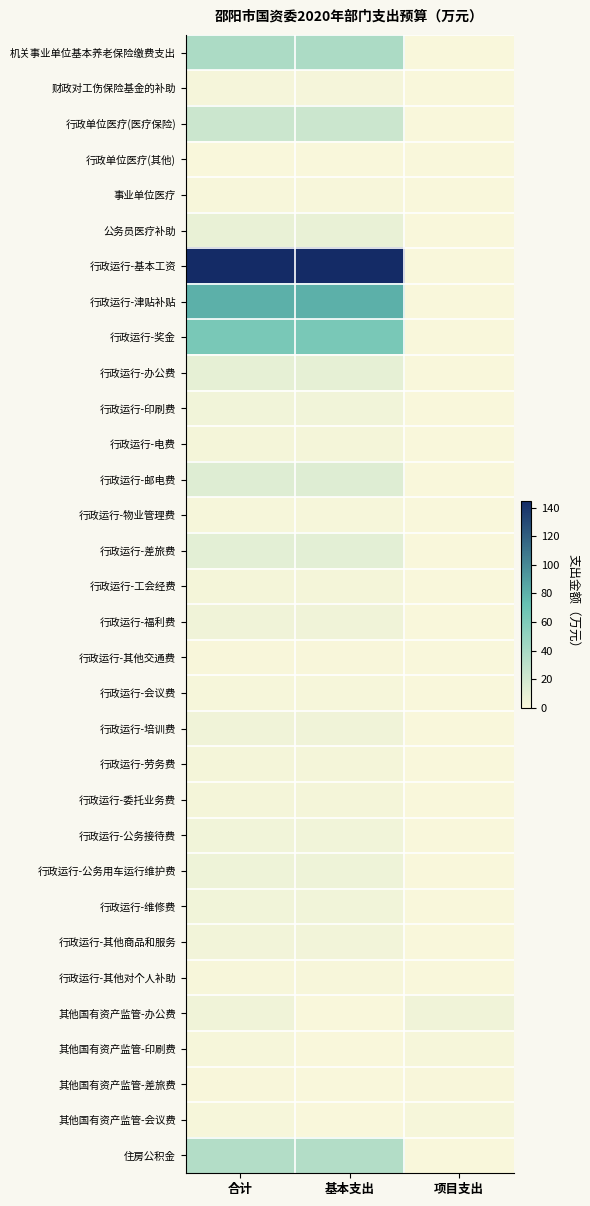

What is the spread (max minus min) of values at 合计?

144.2